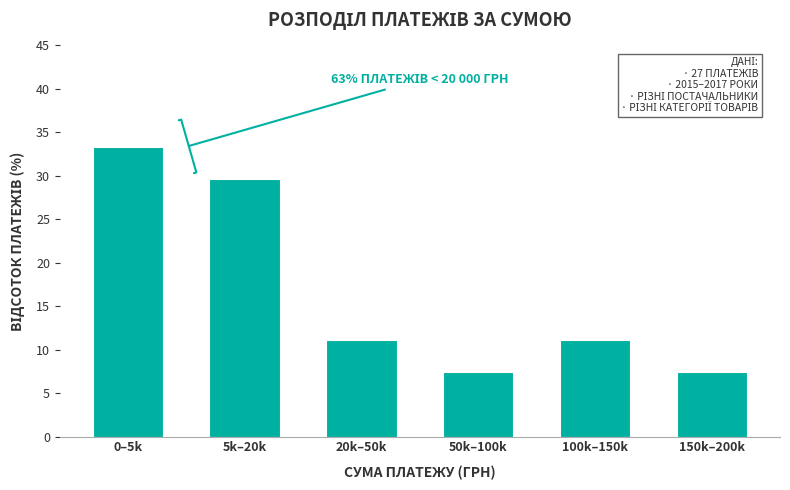

Reading right to left, list all the values displayed in this chart.

7.4	11.1	7.4	11.1	29.6	33.3